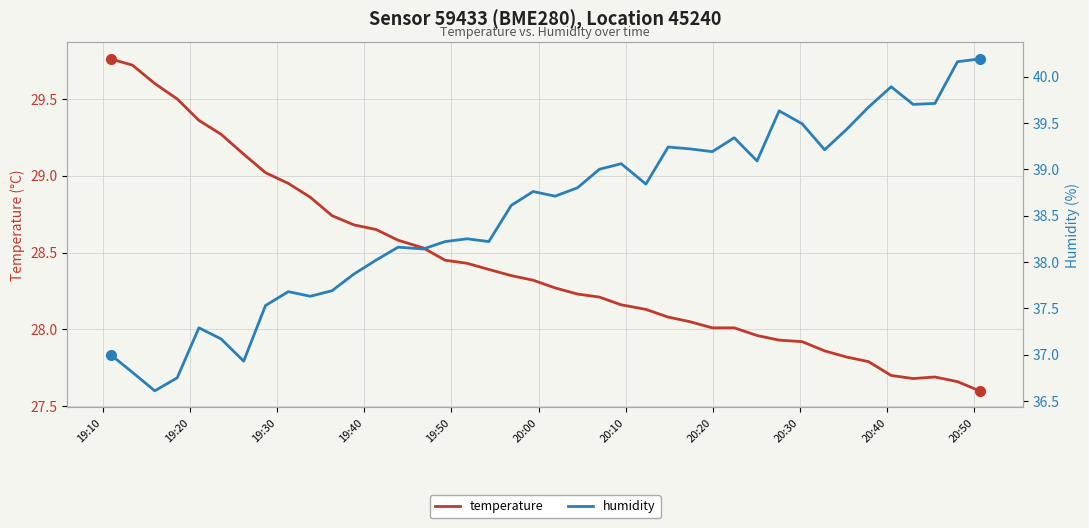

How many data points in temperature are above 28?

29